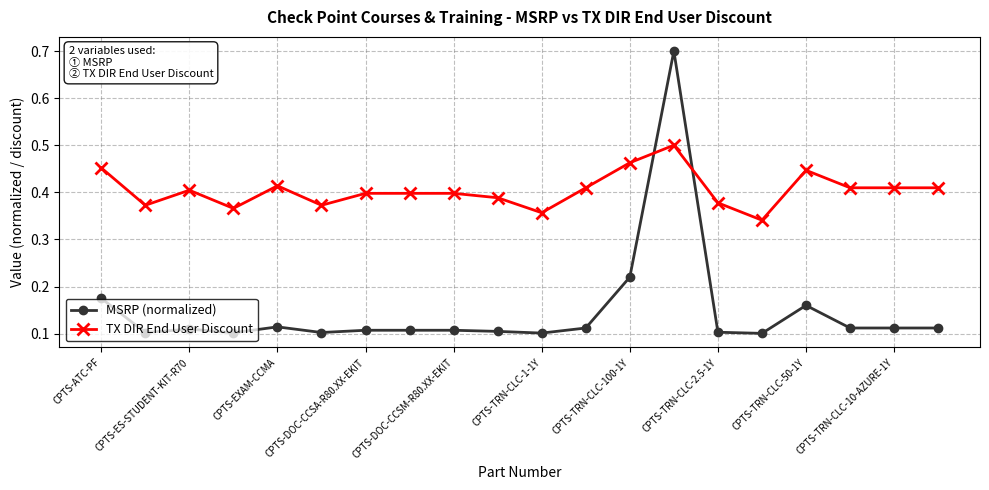

What is the difference between the maximum and minimum values in the TX DIR End User Discount series?

0.2